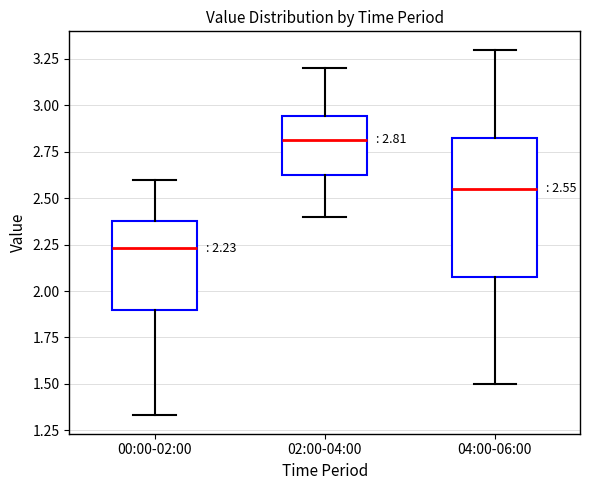

Which box is the tallest, from its lower edge to its upper edge?

04:00-06:00